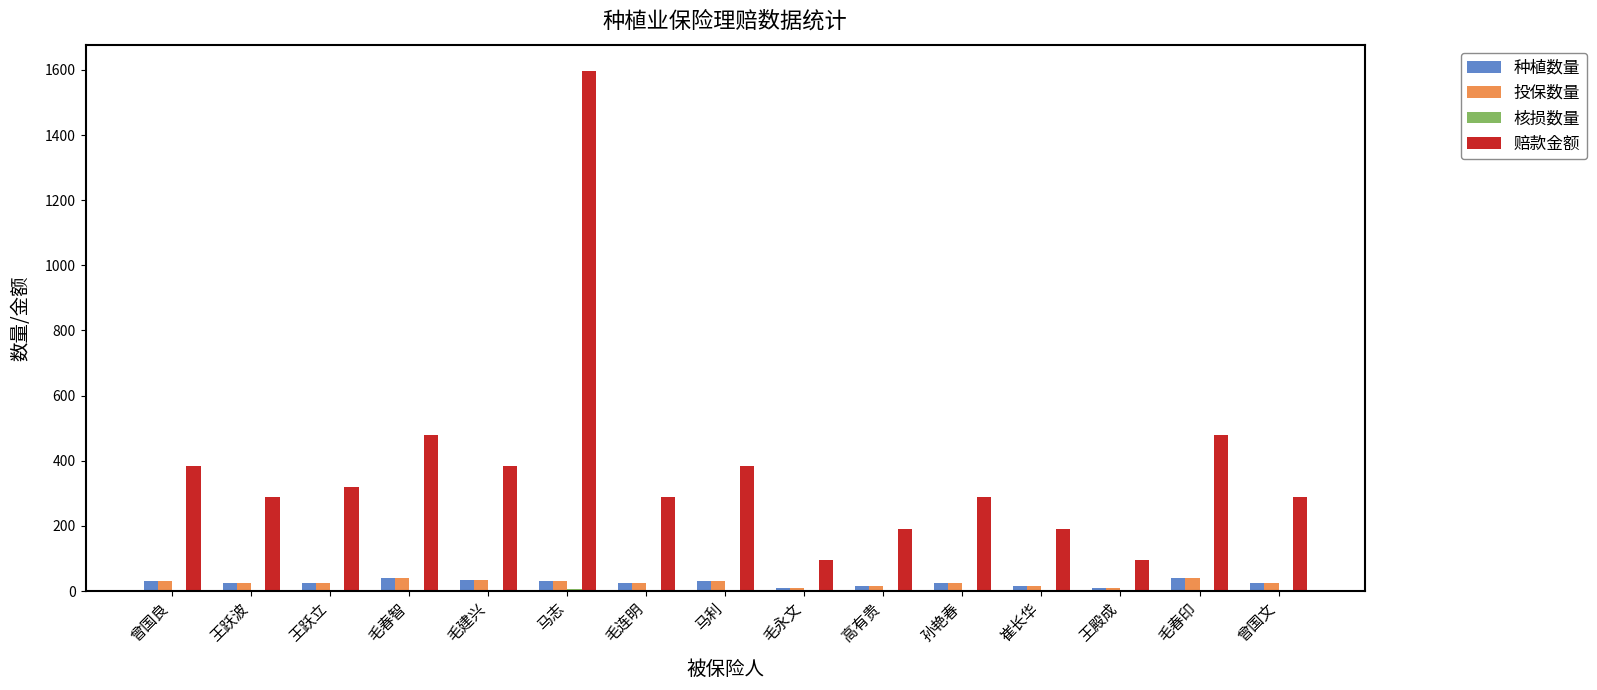

What is the sum of all 投保数量 values?

377.8